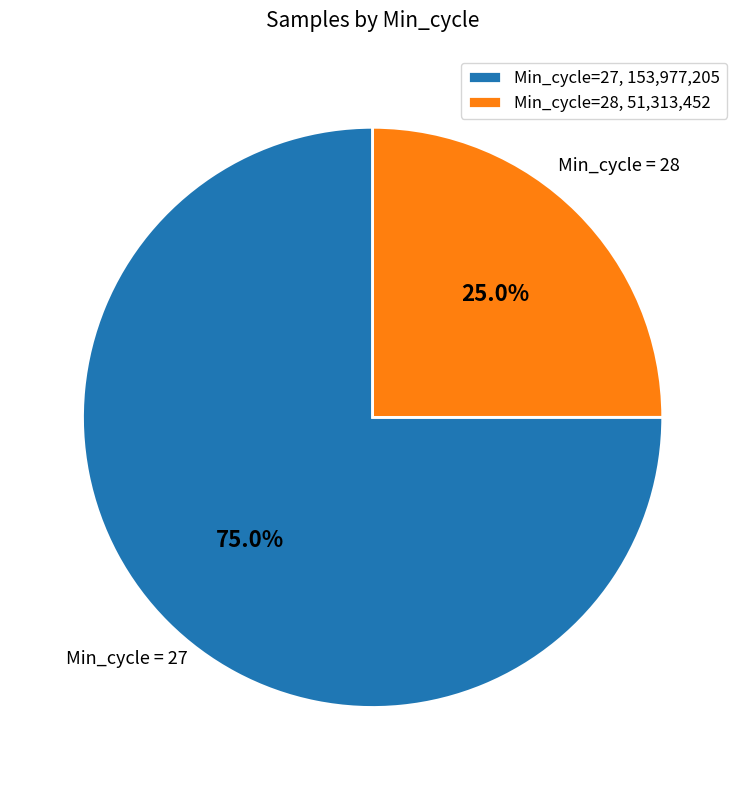

Which category has the smallest portion of the pie?

Min_cycle=28, 51,313,452